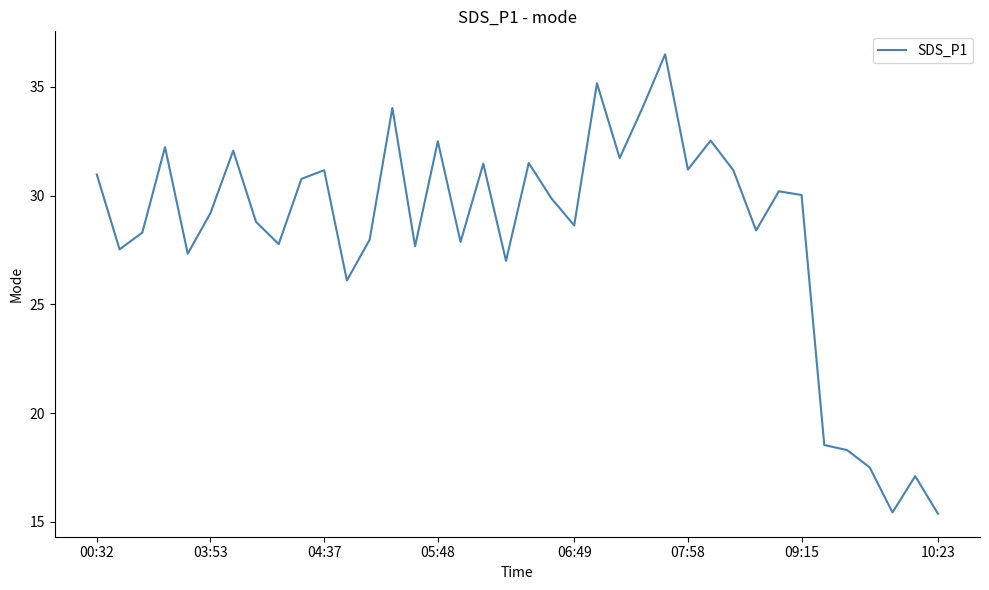

What is the difference between the maximum and minimum values?

21.1